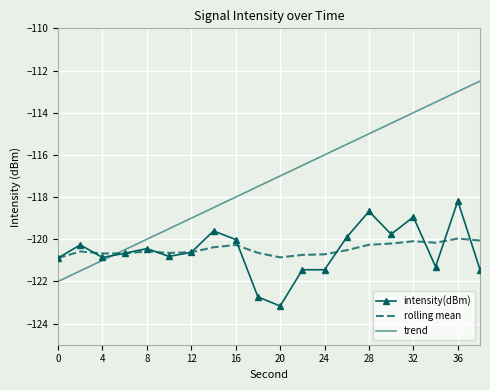

Which series has the largest range (max minus min)?

trend